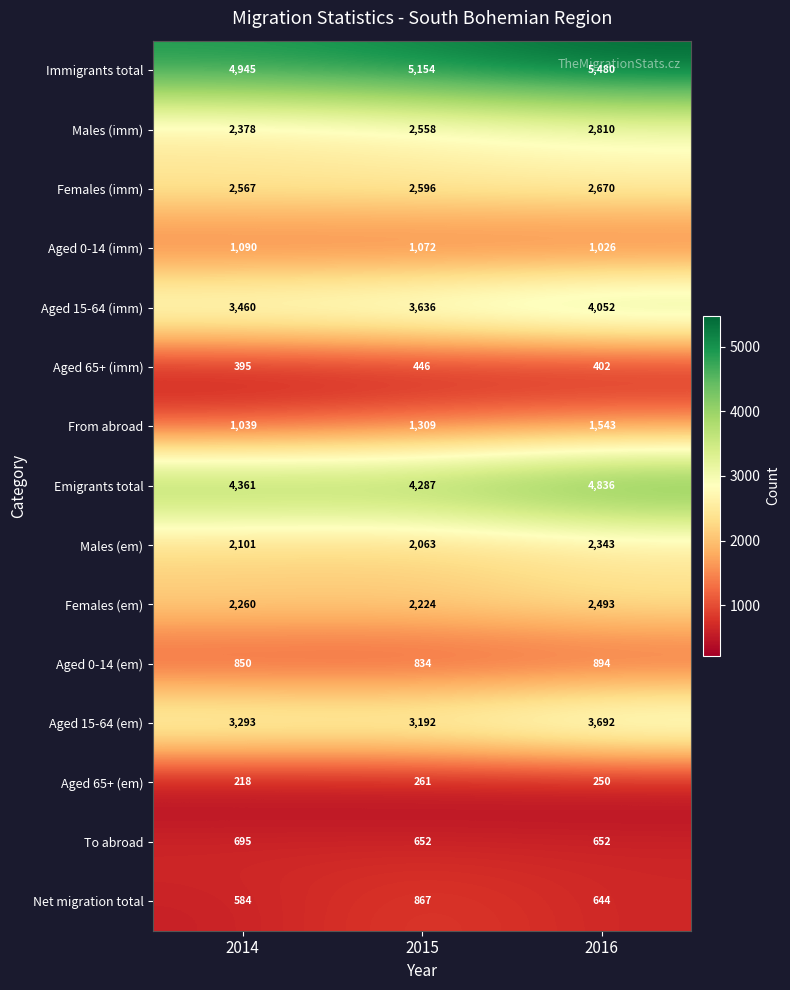

What is the difference between the maximum and minimum values in the Aged 15-64 (imm) series?

592